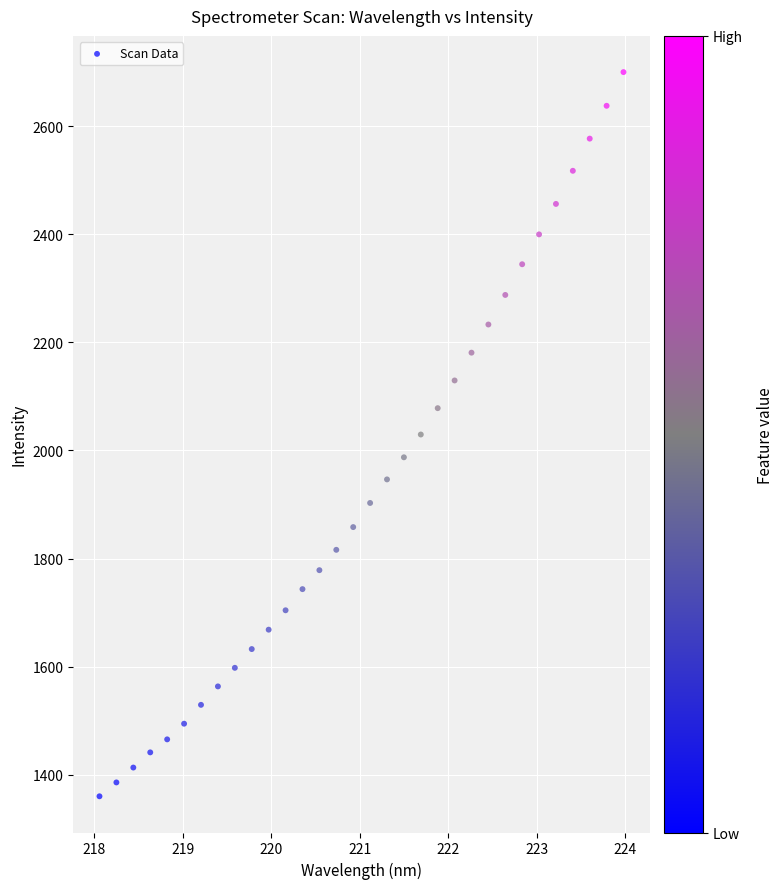

What is the range of Y values (max minus min)?

1339.6